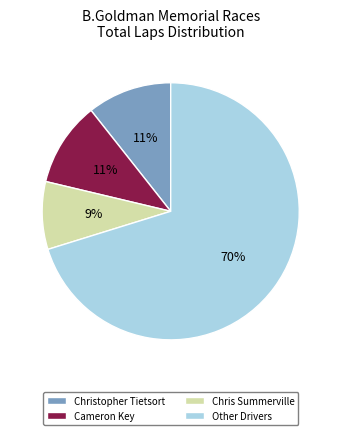

Is the sum of Cameron Key and Other Drivers greater than half?

Yes